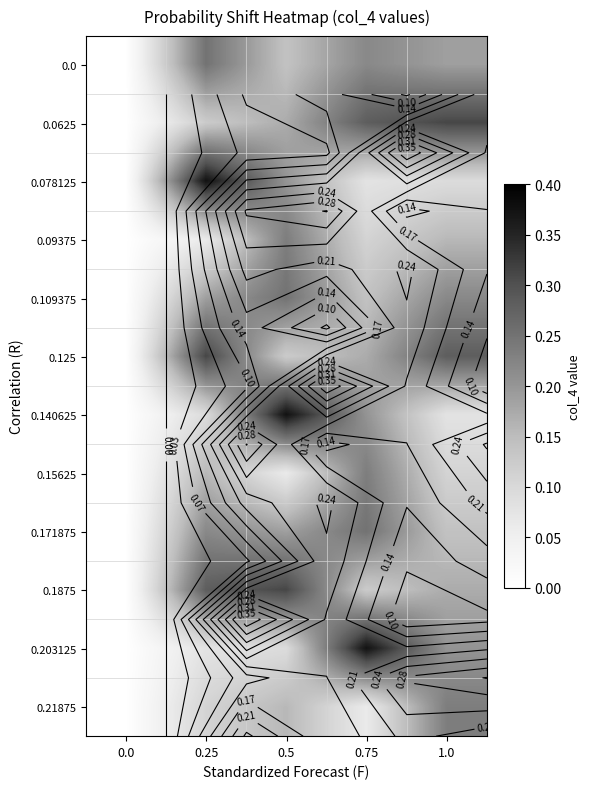

At which category is the sum across all series the highest?

0.5